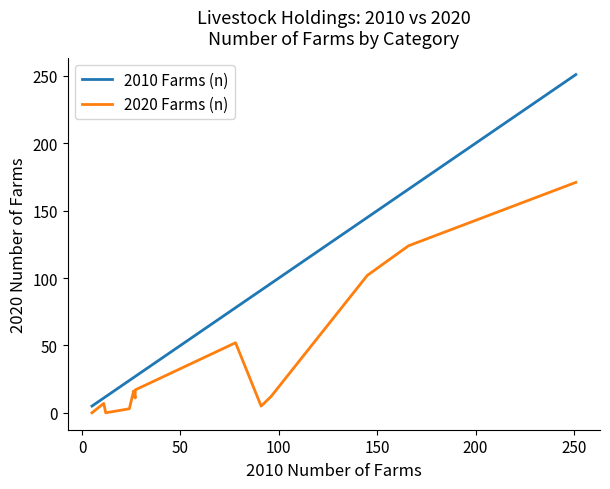

How many data points in 2010 Farms (n) are above 27?

7